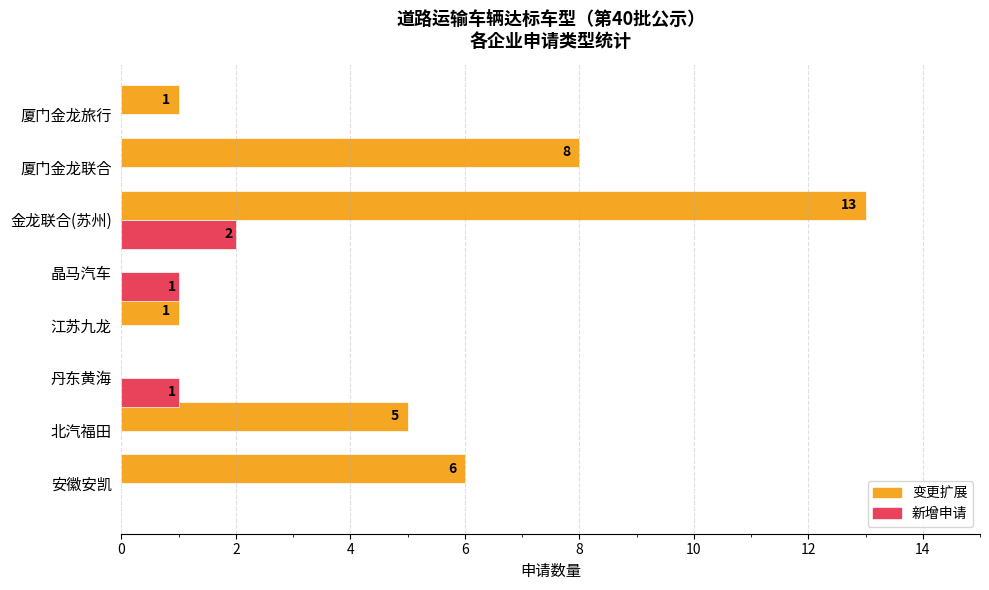

How many distinct data groups are displayed?

2